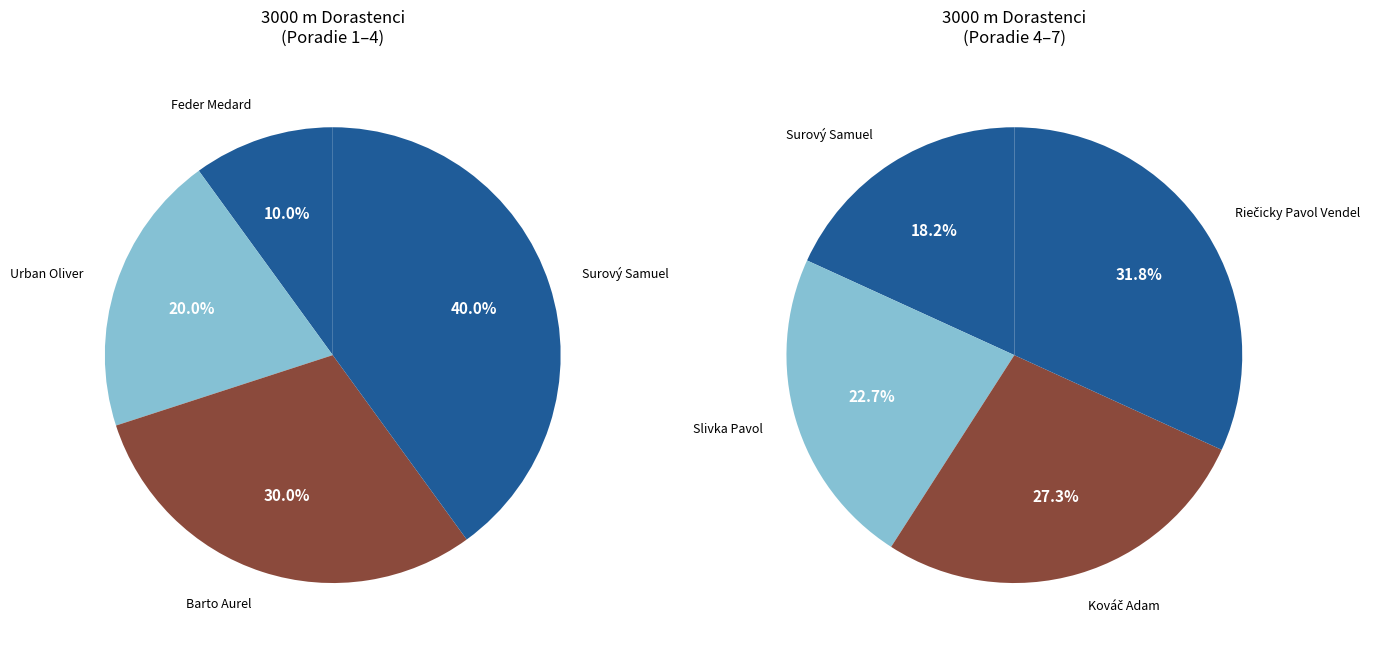

What is the change in value from Urban Oliver to Surový Samuel?

+2